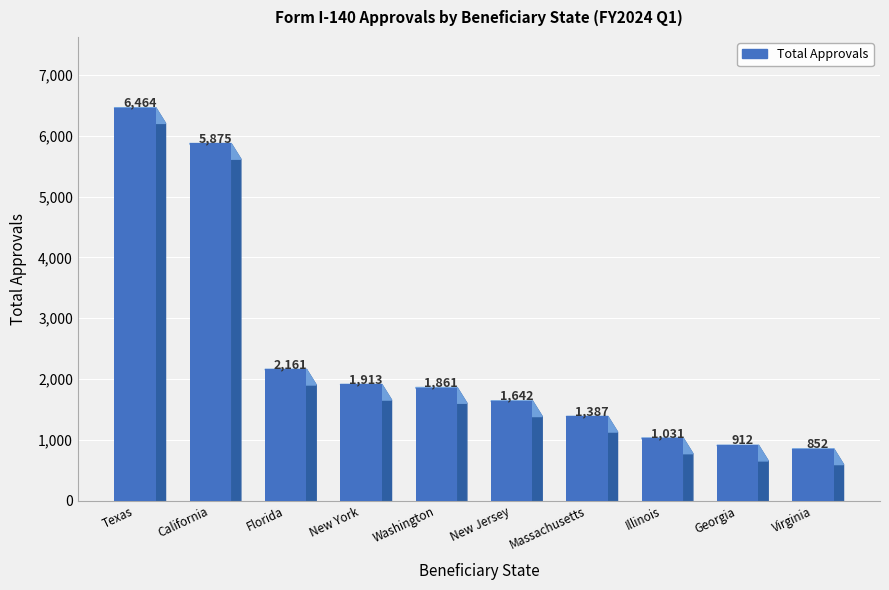

True or false: the data shows 2161 at Florida.

True